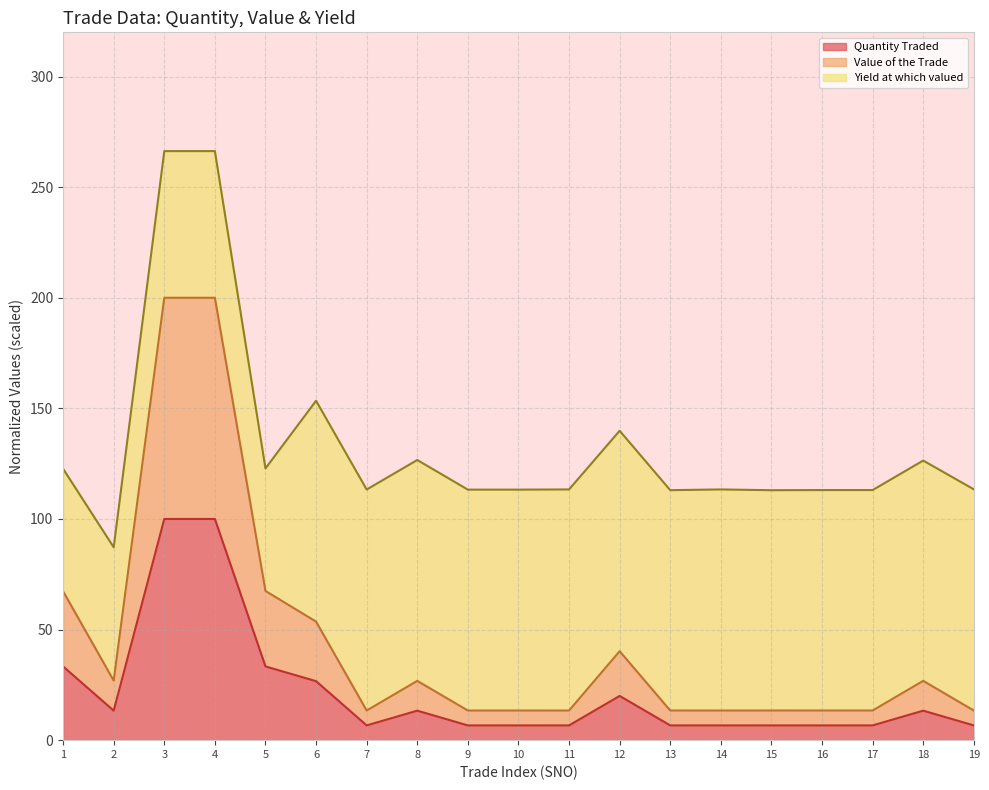

What is the difference between the maximum and minimum values in the Quantity Traded series?

93.3